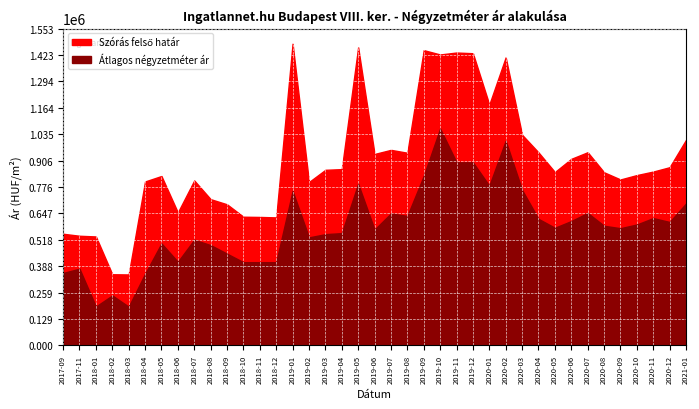

Which series has the largest total across all categories?

Szórás felső határ